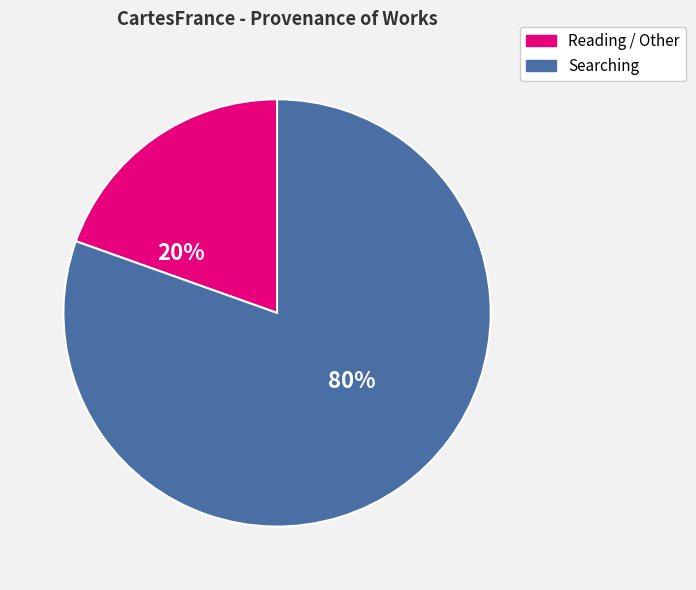

To the nearest percent, what is the average slice percentage?

50%